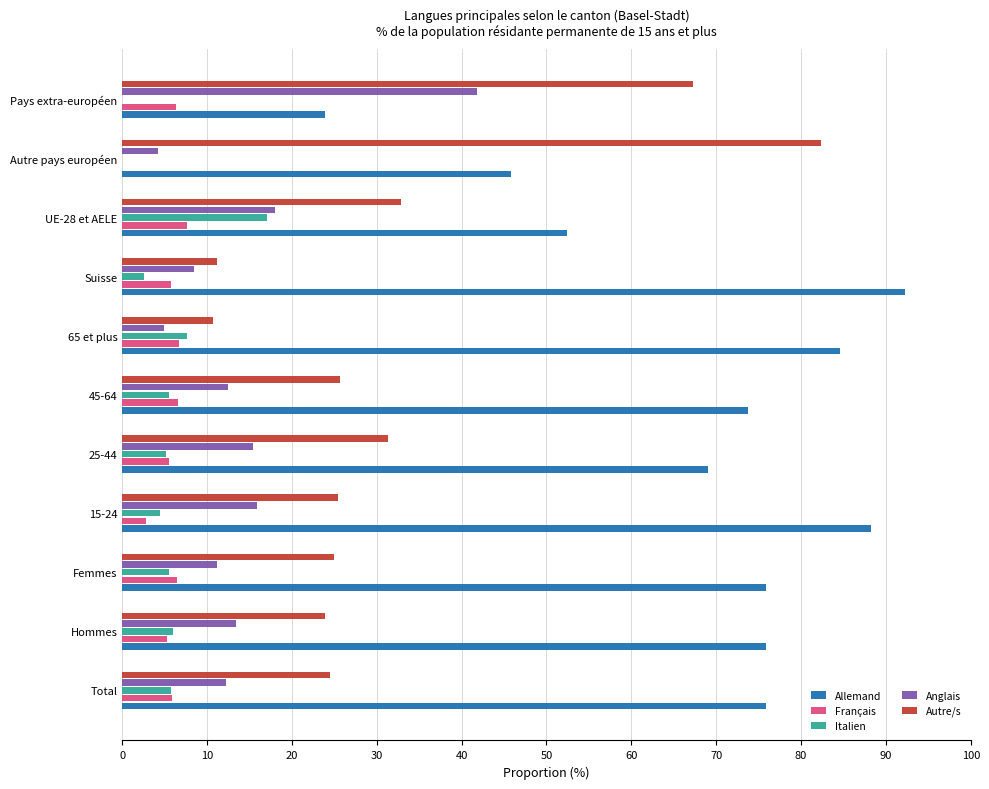

What is the maximum value for Autre/s?

82.3